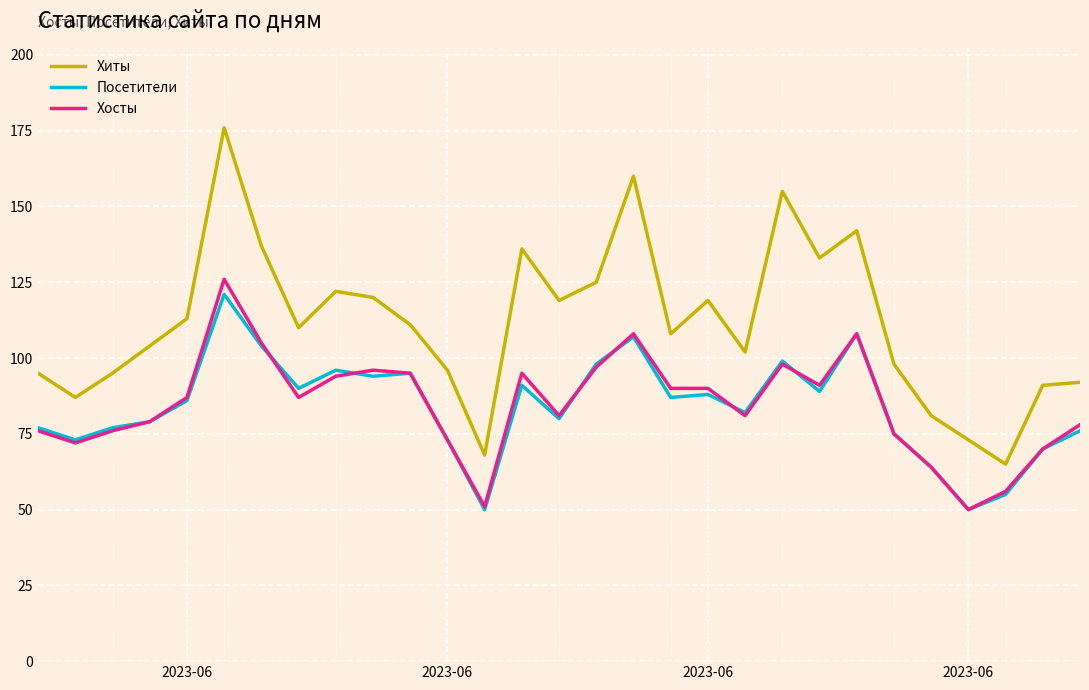

Which series has the largest total across all categories?

Хиты